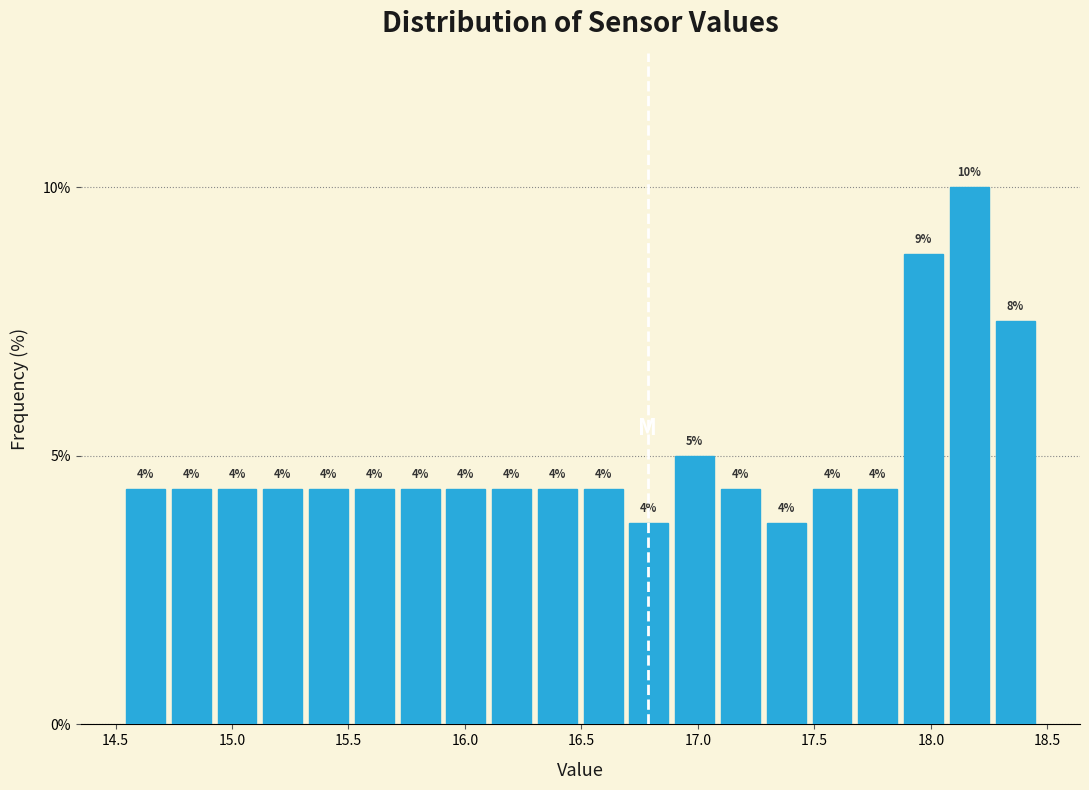

Around what value on the x-axis is the tallest bar? Give the approximate position of its centre, as read against the axis.

18.15